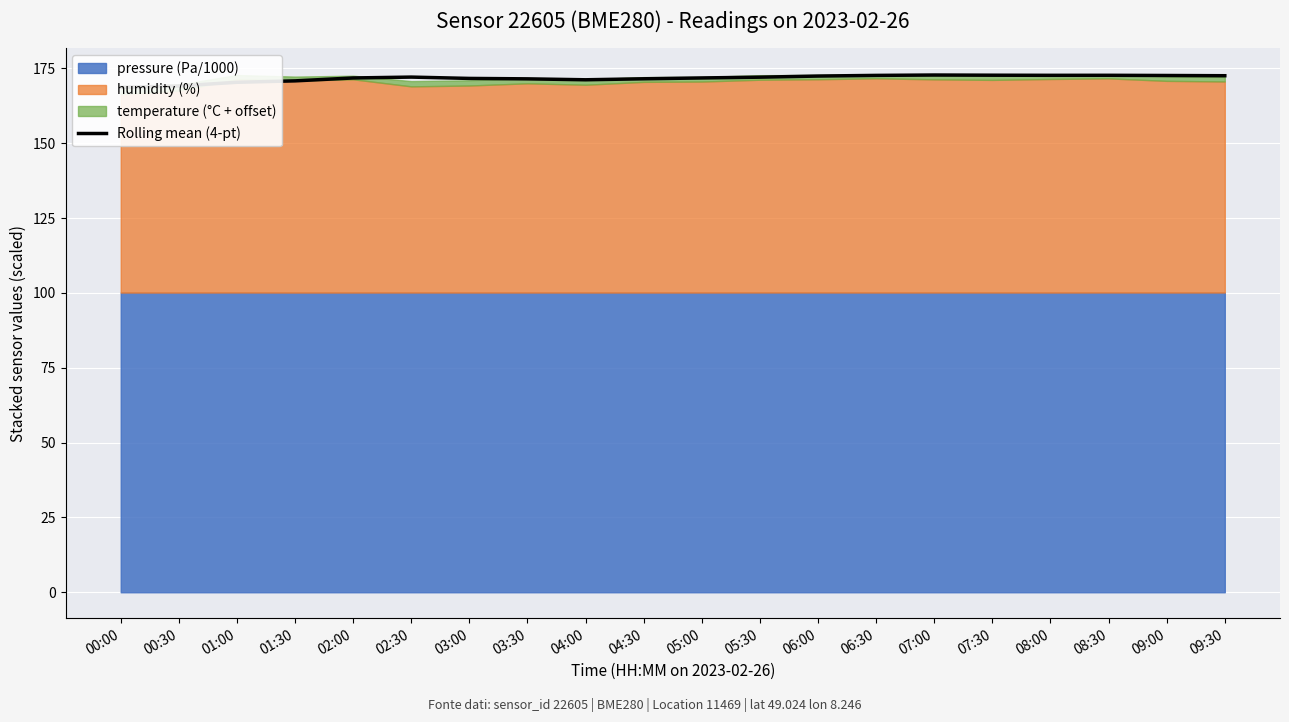

What is the difference between the values at 03:30 and 06:00?

0.9